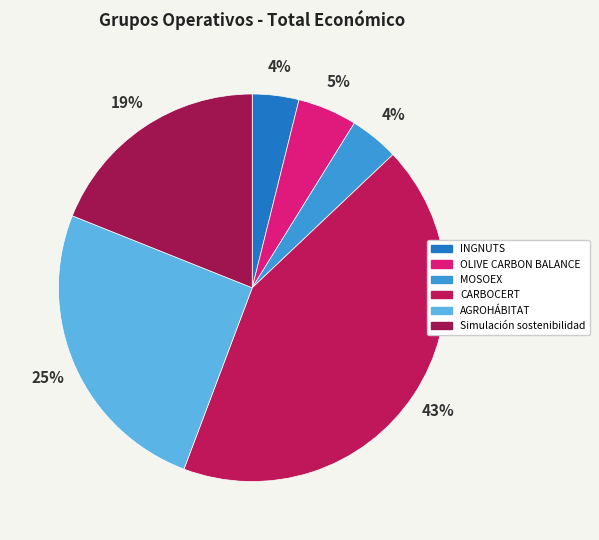

Is INGNUTS the majority of the pie?

No